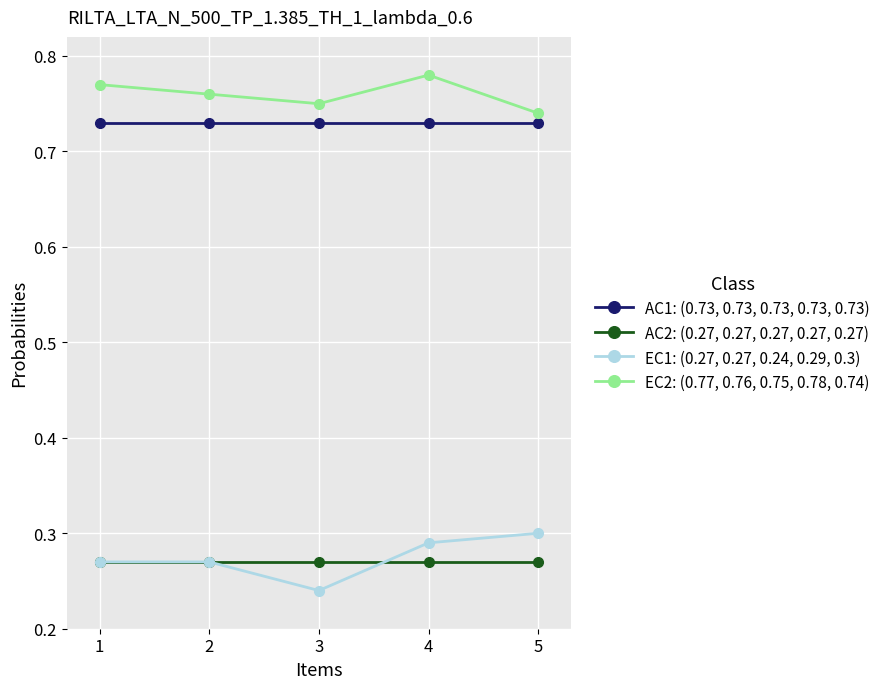

Which category has the lowest value across all series?

3